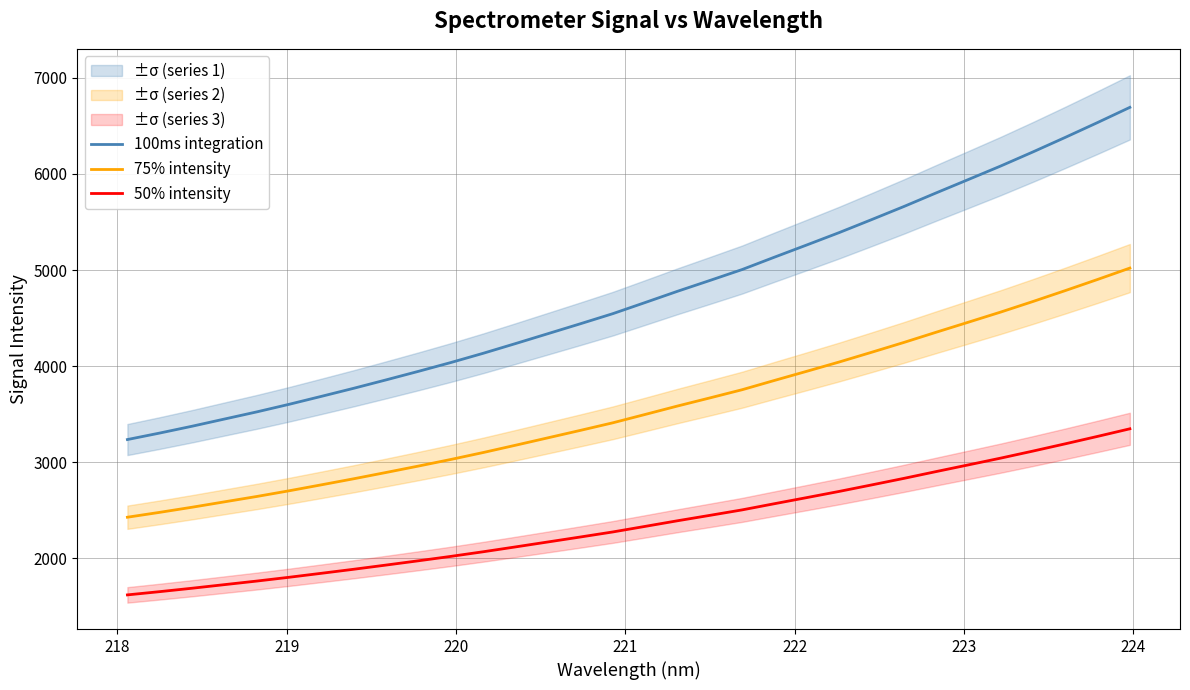

Reading left to right, list all the values displayed in this chart.

100ms integration: 3234.9	3302.6	3373.7	3448.6	3523.1	3602.2	3685.2	3769.4	3856.8	3945.8	4037.4	4133.7	4234.9	4337.8	4440.8	4545.6	4661.6	4778.4	4891.0	5005.0	5133.9	5260.9	5389.5	5524.0	5660.6	5802.5	5942.3	6082.9	6229.8	6381.0	6535.6	6693.7
75% intensity: 2426.2	2477.0	2530.3	2586.4	2642.4	2701.7	2763.9	2827.1	2892.6	2959.4	3028.1	3100.3	3176.2	3253.3	3330.6	3409.2	3496.2	3583.8	3668.2	3753.7	3850.4	3945.7	4042.1	4143.0	4245.4	4351.9	4456.7	4562.2	4672.4	4785.7	4901.7	5020.3
50% intensity: 1617.4	1651.3	1686.8	1724.3	1761.6	1801.1	1842.6	1884.7	1928.4	1972.9	2018.7	2066.9	2117.5	2168.9	2220.4	2272.8	2330.8	2389.2	2445.5	2502.5	2566.9	2630.5	2694.7	2762.0	2830.3	2901.3	2971.1	3041.4	3114.9	3190.5	3267.8	3346.9